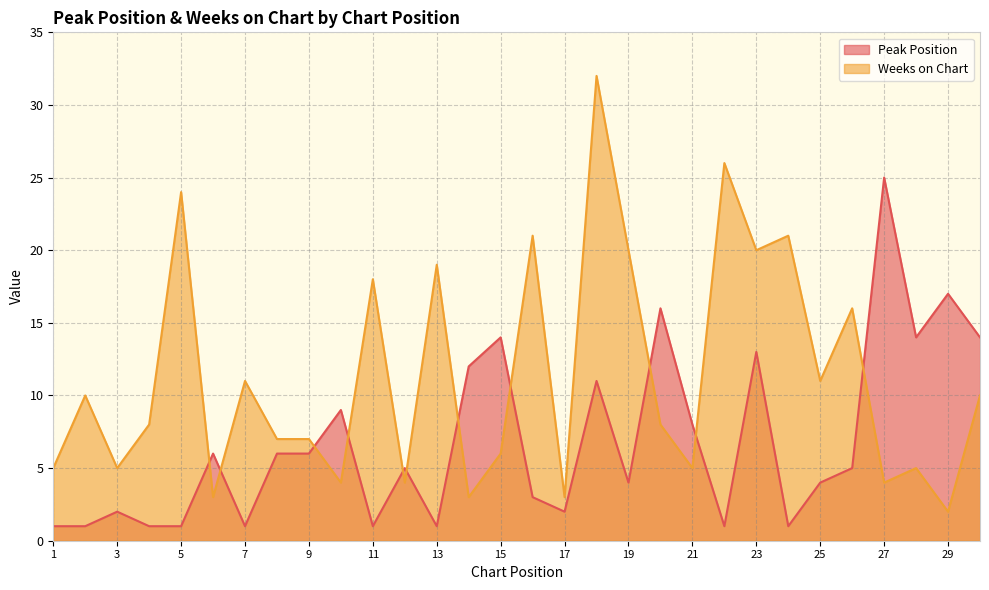

What are all the series names shown in the legend?

Peak Position, Weeks on Chart